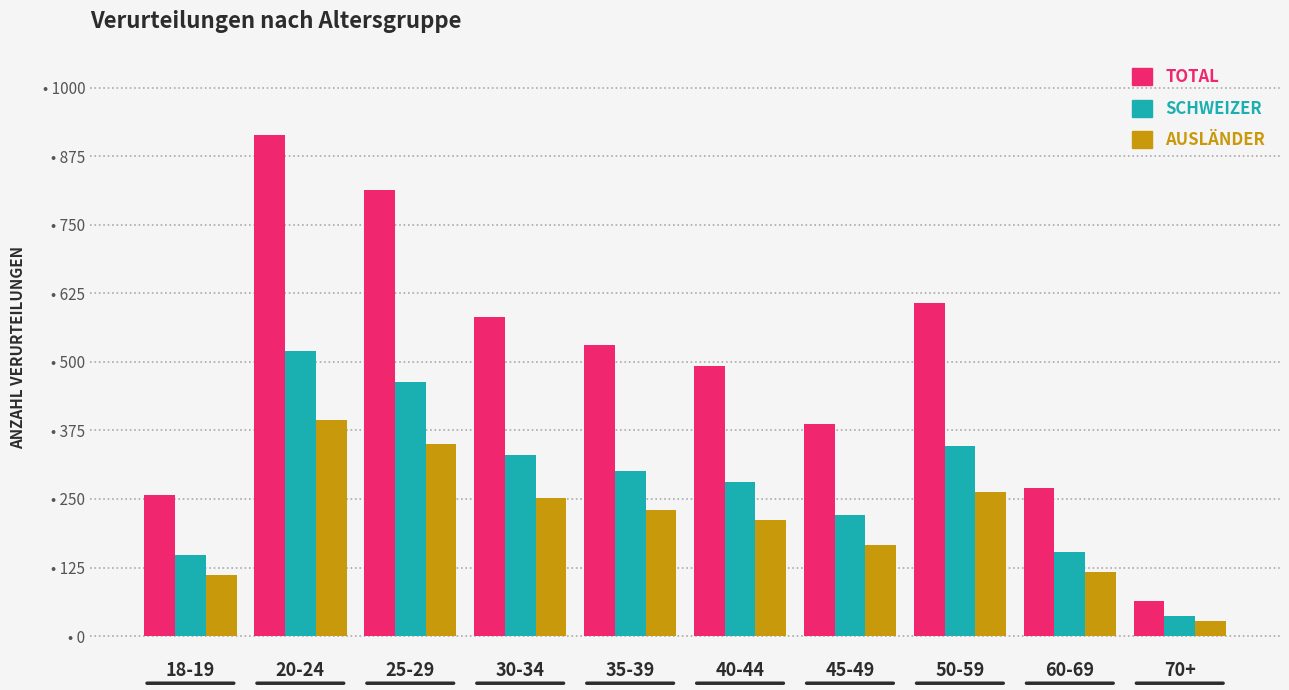

Reading left to right, transcribe all the data shown in this chart.

Total: 258	913	814	582	530	492	386	608	270	64
Schweizer: 147	519	463	331	301	280	220	346	154	36
Ausländer: 111	394	351	251	229	212	166	262	116	28